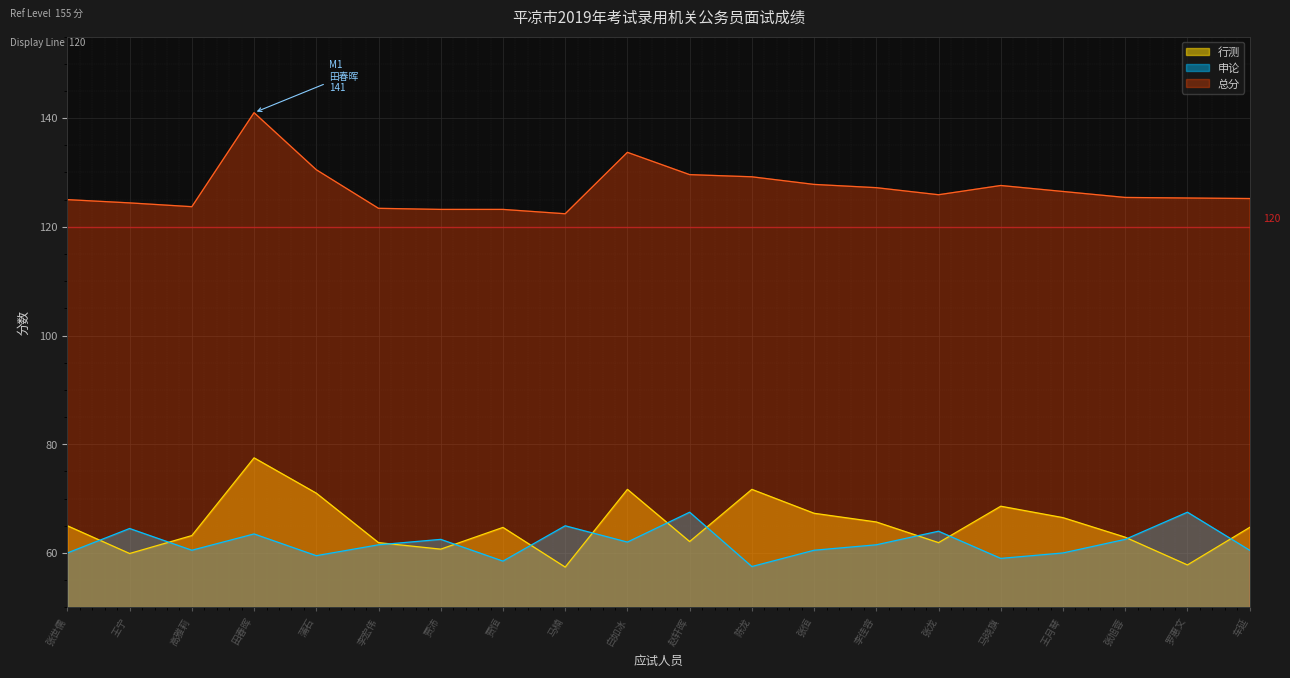

What position from the right is 王月琴?

4